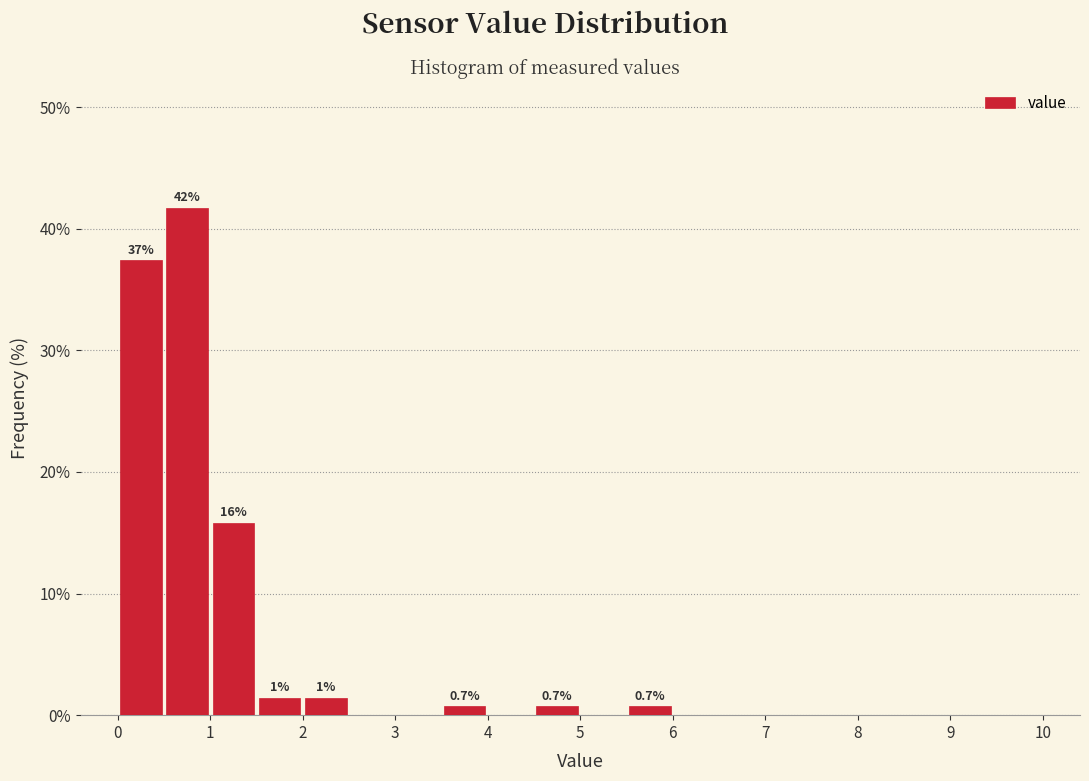

Which range on the x-axis has the tallest bar?

0.5 to 1.0